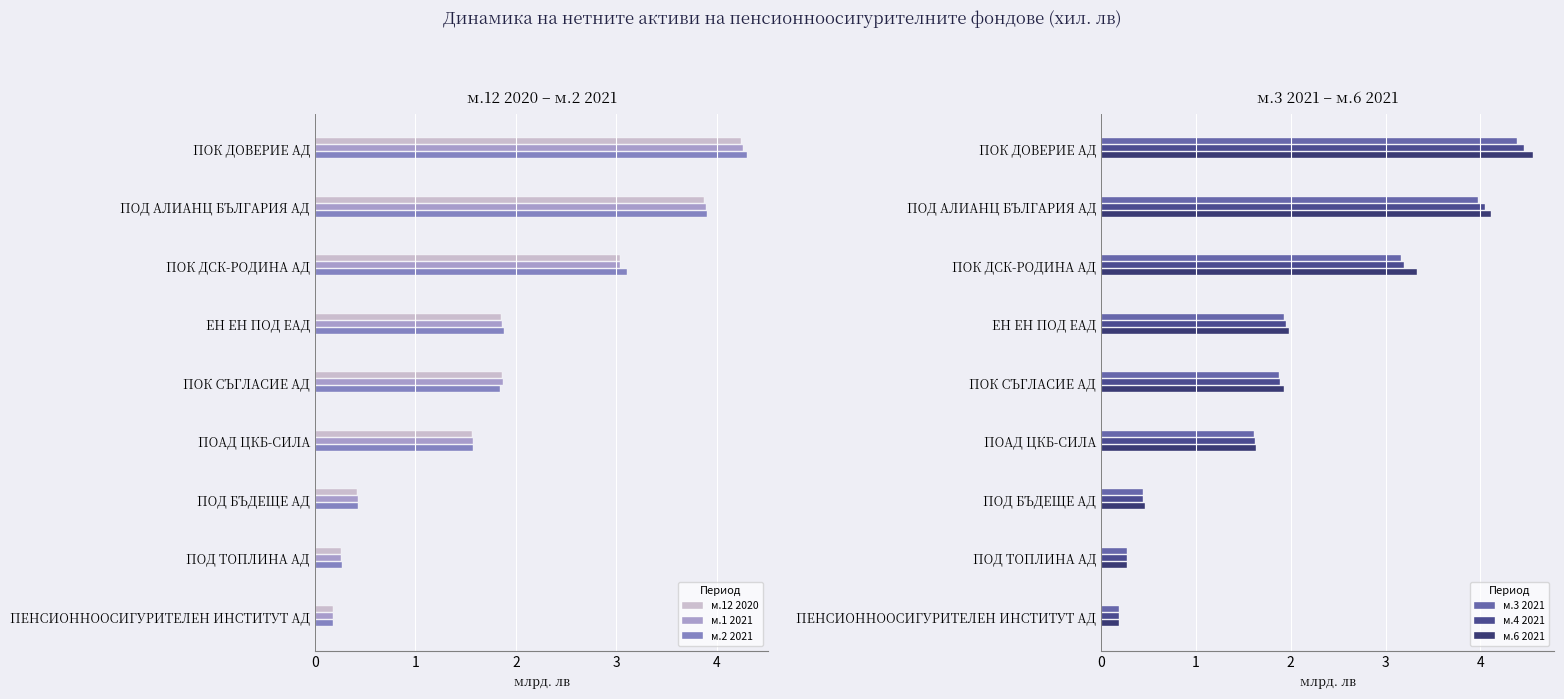

At how many categories does at least one series exceed 3?

3